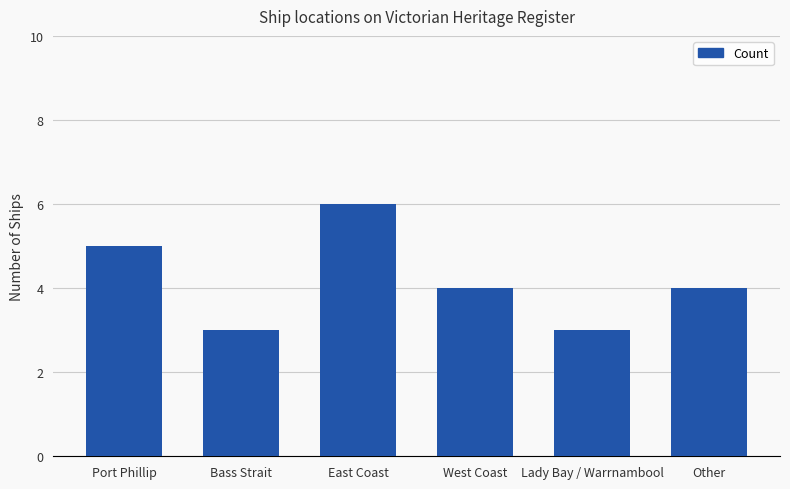

Does the chart contain any negative values?

No